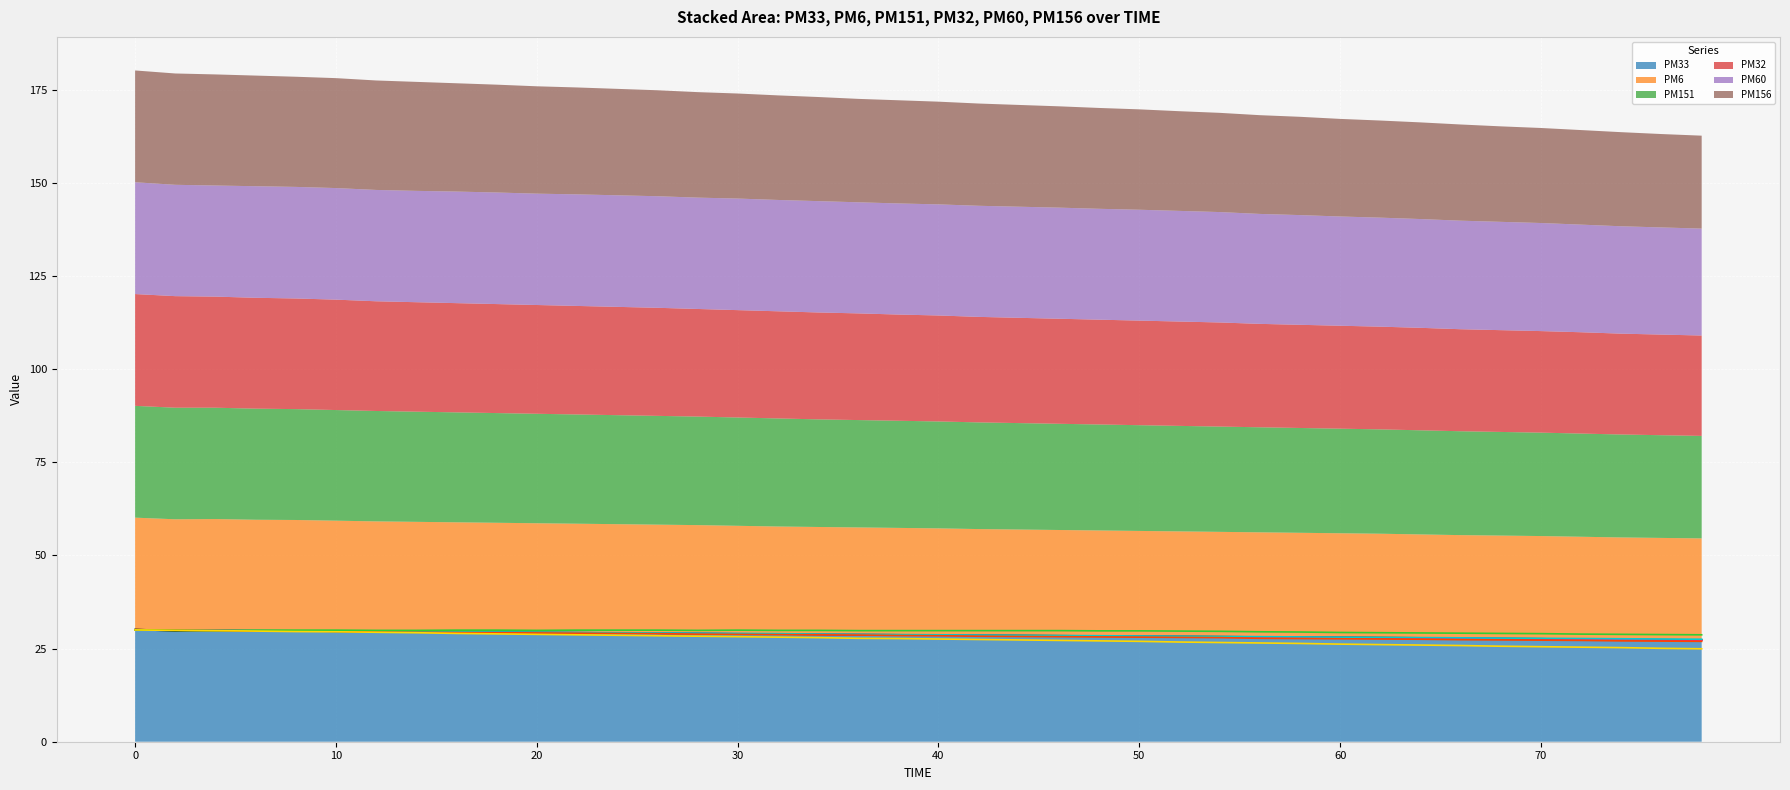

Reading right to left, extract all data points from this chart.

PM33: 27.3	27.4	27.4	27.5	27.6	27.7	27.8	27.9	27.9	28.0	28.1	28.1	28.2	28.2	28.3	28.4	28.4	28.5	28.6	28.6	28.7	28.8	28.8	28.9	28.9	29.1	29.1	29.2	29.2	29.3	29.4	29.4	29.5	29.6	29.6	29.8	29.8	29.9	29.8	30.1
PM6: 27.2	27.3	27.4	27.5	27.6	27.6	27.7	27.8	27.9	27.9	28.0	28.1	28.1	28.2	28.2	28.3	28.4	28.4	28.5	28.6	28.7	28.8	28.8	28.9	29.0	29.1	29.1	29.2	29.2	29.3	29.4	29.4	29.5	29.6	29.7	29.8	29.8	29.9	29.9	30.0
PM151: 27.5	27.6	27.6	27.7	27.8	27.8	27.9	27.9	28.0	28.1	28.1	28.2	28.2	28.3	28.4	28.4	28.5	28.6	28.6	28.7	28.8	28.8	28.9	29.0	29.1	29.1	29.2	29.2	29.3	29.4	29.4	29.5	29.6	29.6	29.7	29.8	29.8	29.9	29.9	30.0
PM32: 26.9	27.0	27.1	27.2	27.2	27.3	27.4	27.5	27.6	27.6	27.7	27.8	27.9	28.0	28.1	28.1	28.2	28.2	28.3	28.4	28.5	28.6	28.7	28.8	28.8	28.9	29.0	29.1	29.1	29.2	29.2	29.3	29.4	29.4	29.6	29.7	29.8	29.8	29.9	30.0
PM60: 28.7	28.8	28.8	28.9	29.0	29.1	29.1	29.2	29.2	29.3	29.4	29.5	29.6	29.7	29.8	29.8	29.8	29.8	29.8	29.8	29.8	29.8	29.9	29.9	29.9	29.9	29.9	29.9	29.9	29.9	29.9	29.9	29.9	29.9	29.9	29.9	29.9	29.8	29.9	30.0
PM156: 24.9	25.1	25.2	25.4	25.5	25.6	25.8	25.9	26.1	26.2	26.4	26.5	26.6	26.8	26.9	27.1	27.2	27.3	27.4	27.6	27.7	27.8	27.9	28.1	28.2	28.3	28.4	28.6	28.7	28.8	28.9	29.1	29.2	29.4	29.5	29.6	29.7	29.8	29.9	30.0